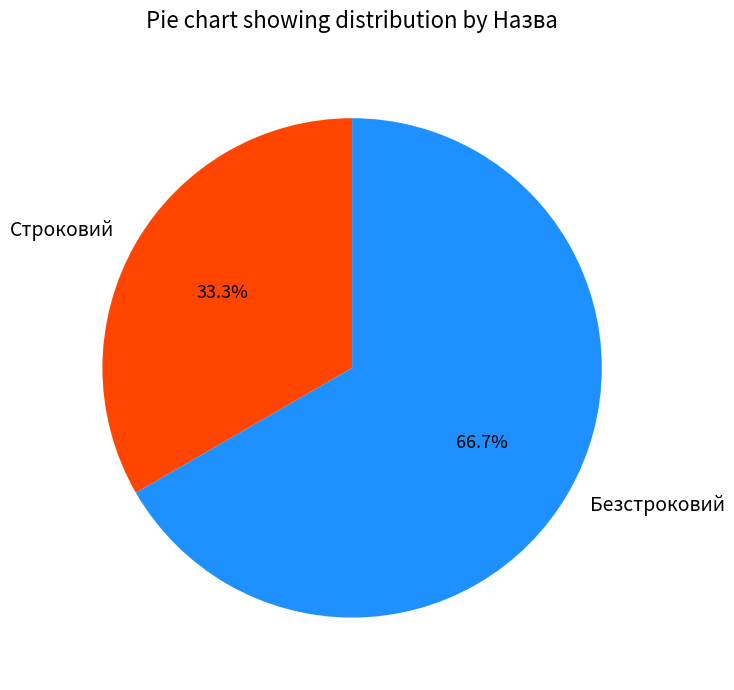

To the nearest percent, what is the difference between the Безстроковий and Строковий slice percentages?

33%